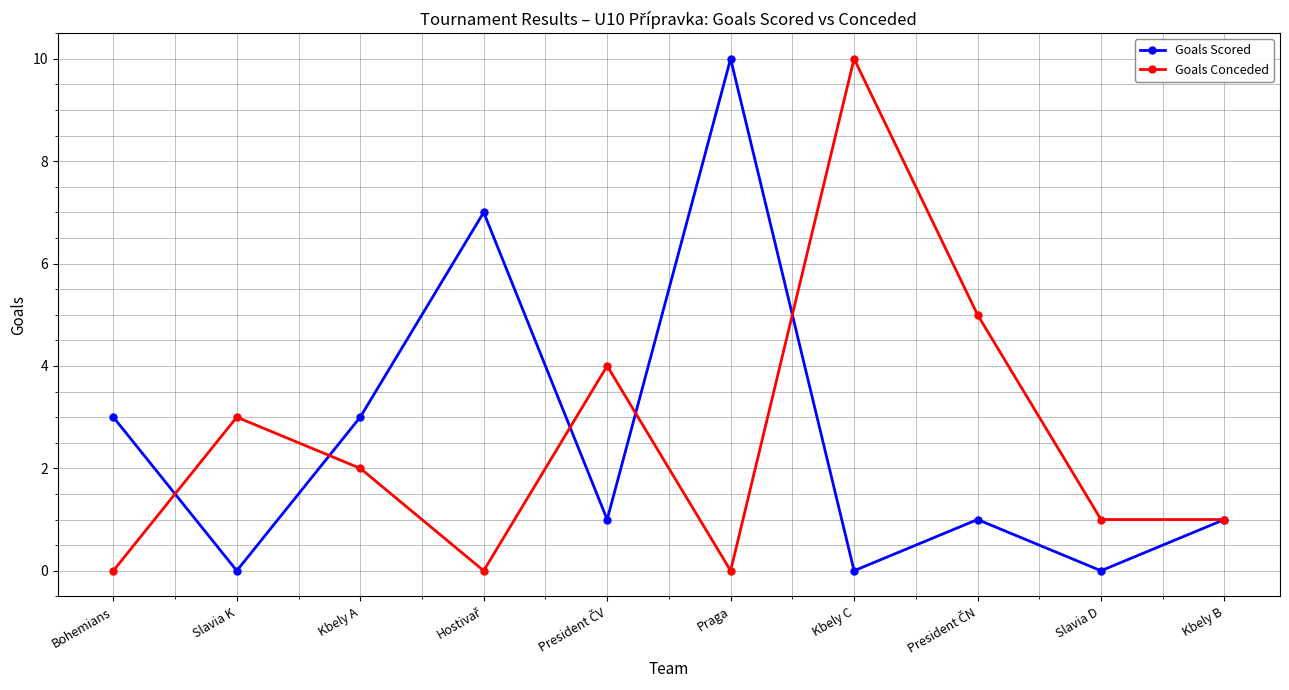

What is the sum of the Goals Scored values at Slavia K and Bohemians?

3